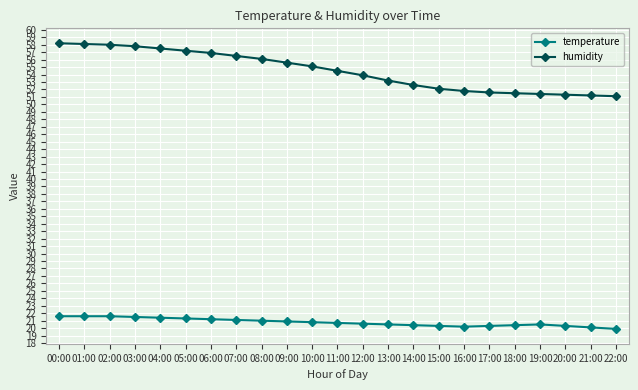

List the series in order of their overall mean, highest first.

humidity, temperature